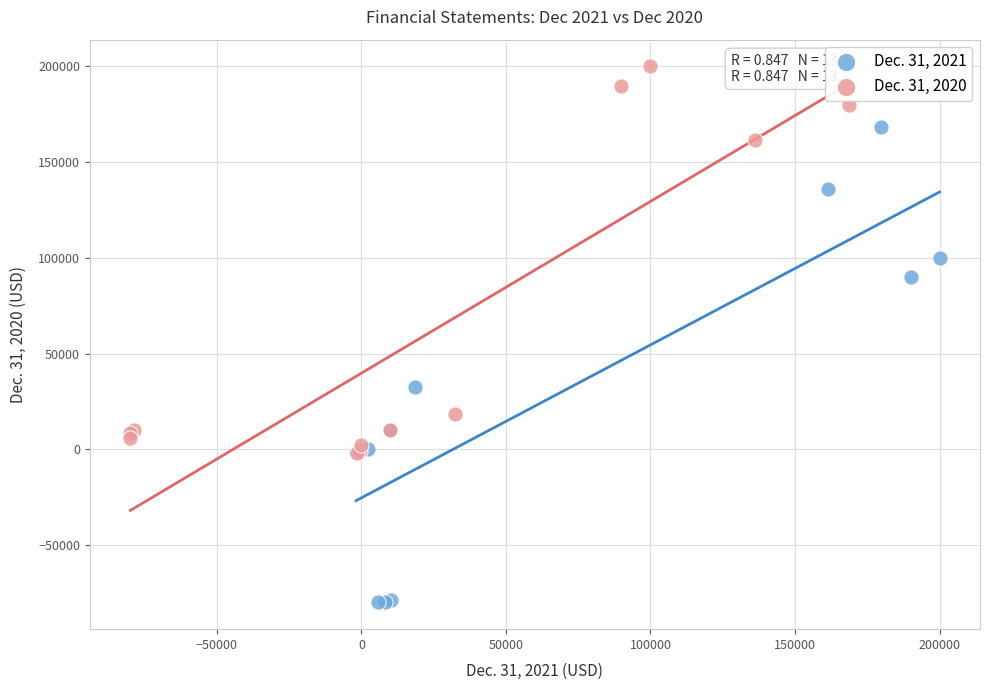

Which series has the widest spread of Y values?

Dec. 31, 2021